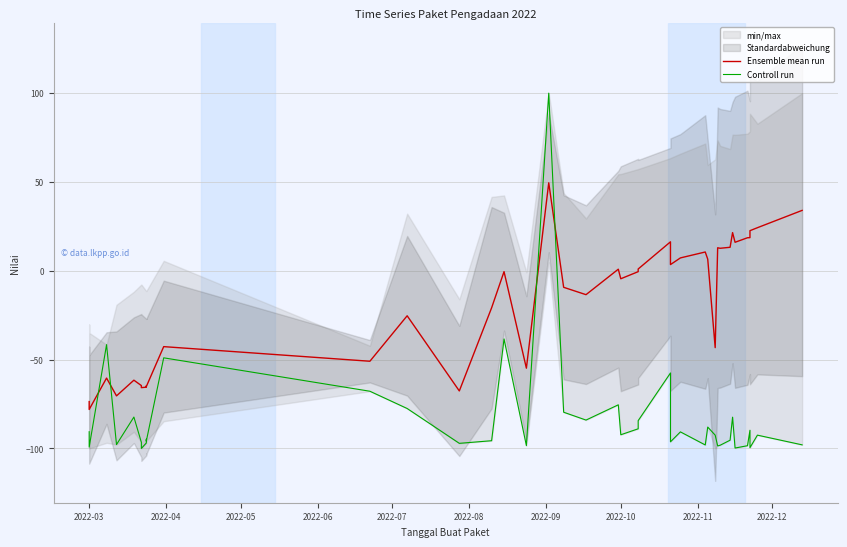

What is the difference between the second highest and second lowest values in the Controll run series?

61.4